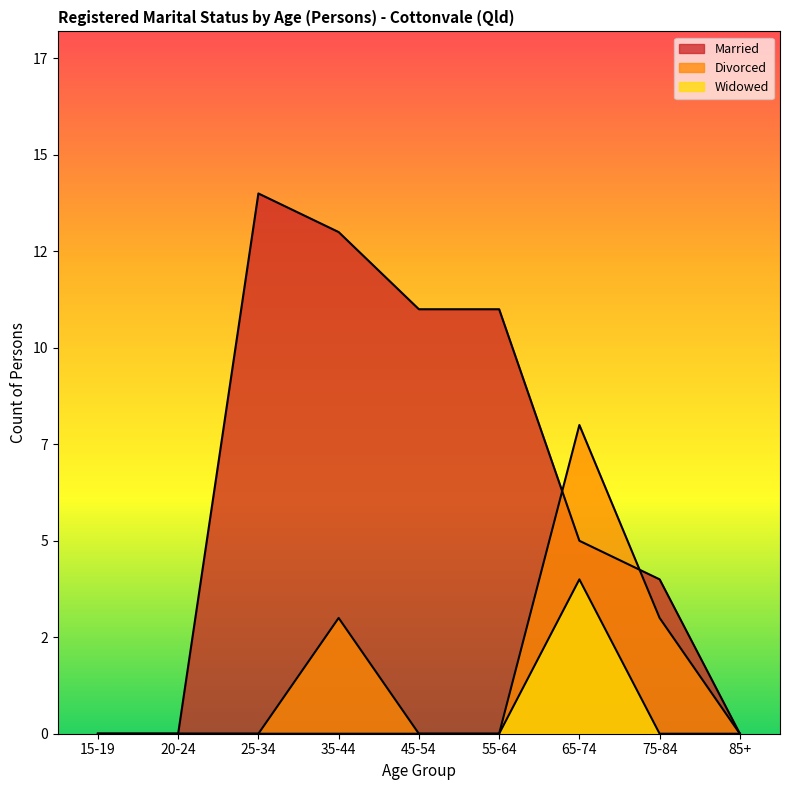

What is the maximum value shown in the chart?

14